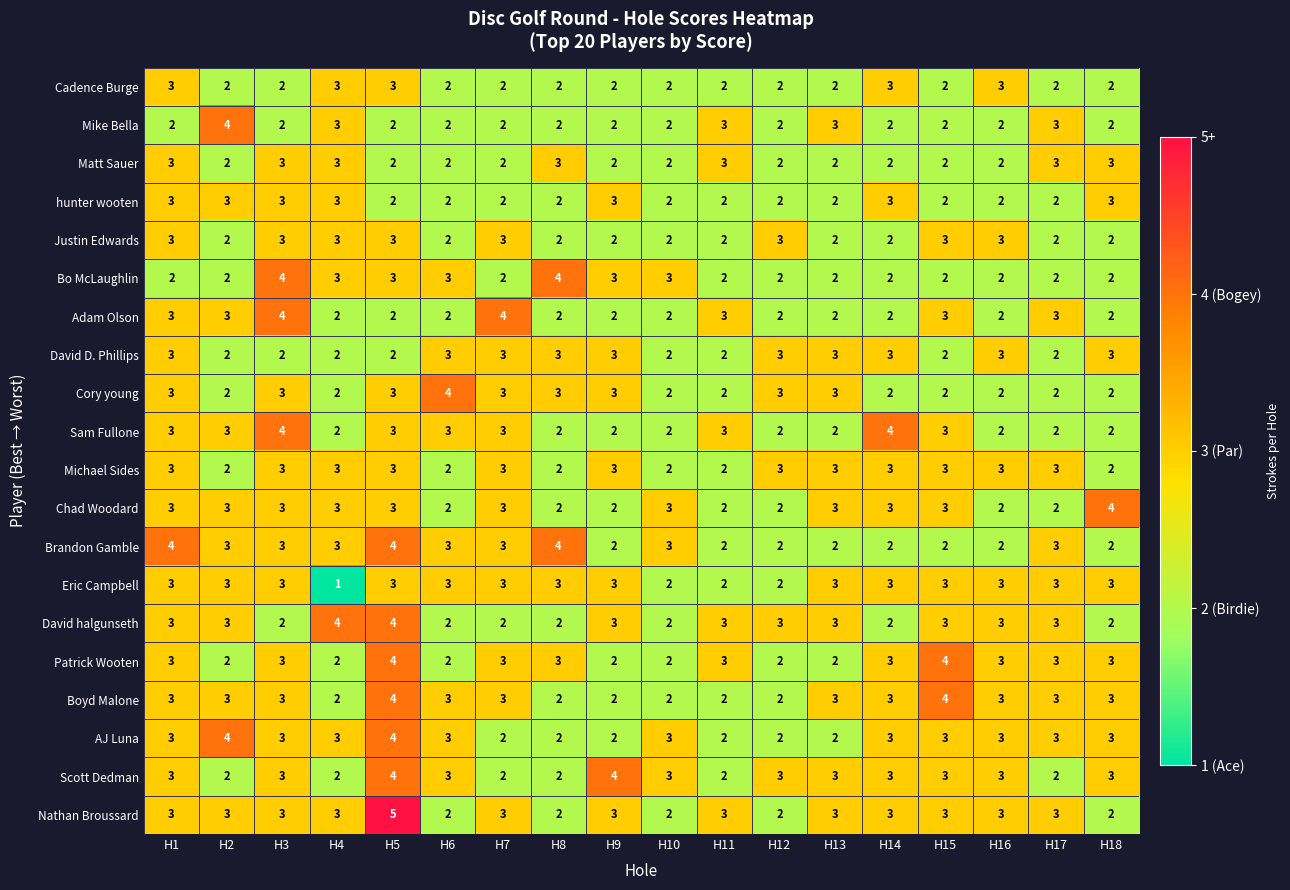

How many categories are shown in the chart?

18